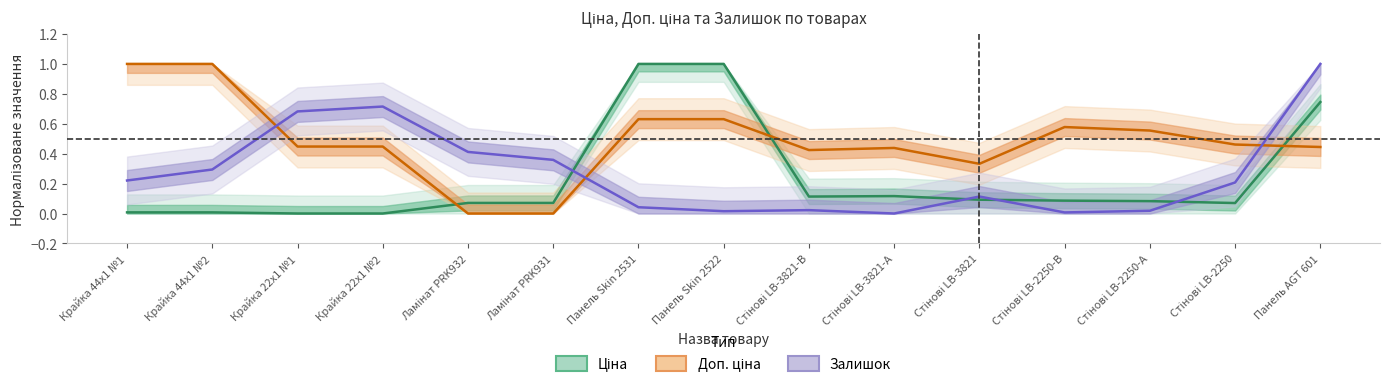

What is the difference between the maximum and minimum values in the Доп. ціна series?

1.0